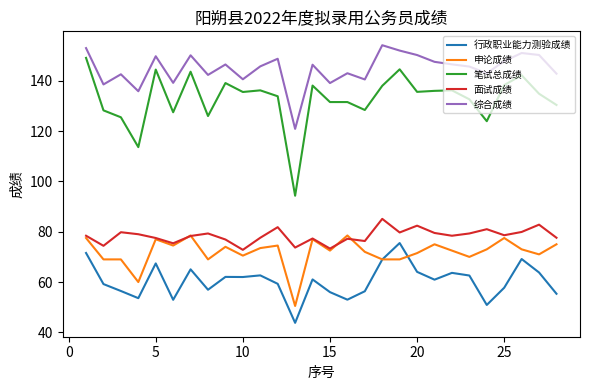

What is the maximum value shown in the chart?

154.1